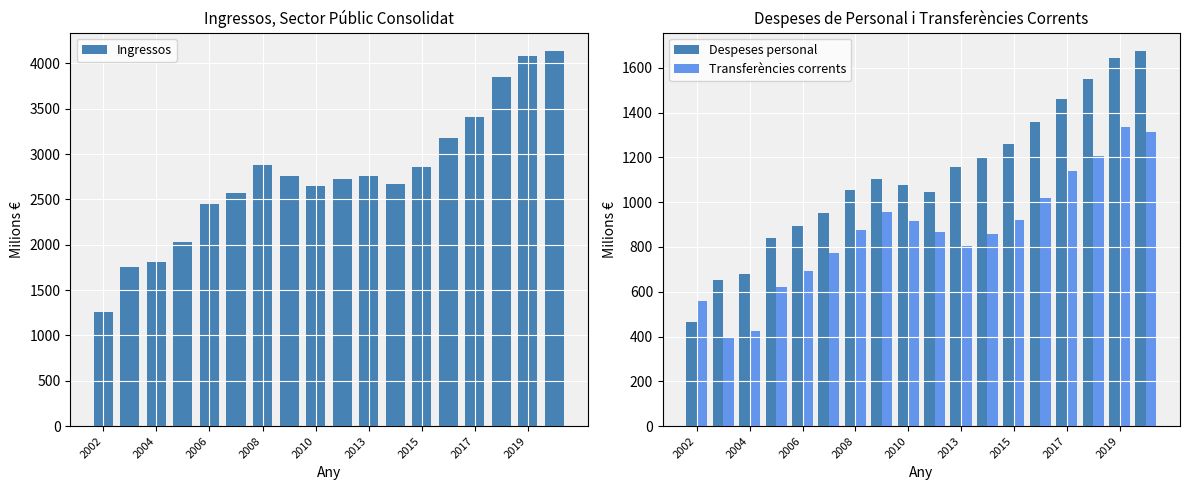

Which category has the lowest value in the Despeses personal series?

2002